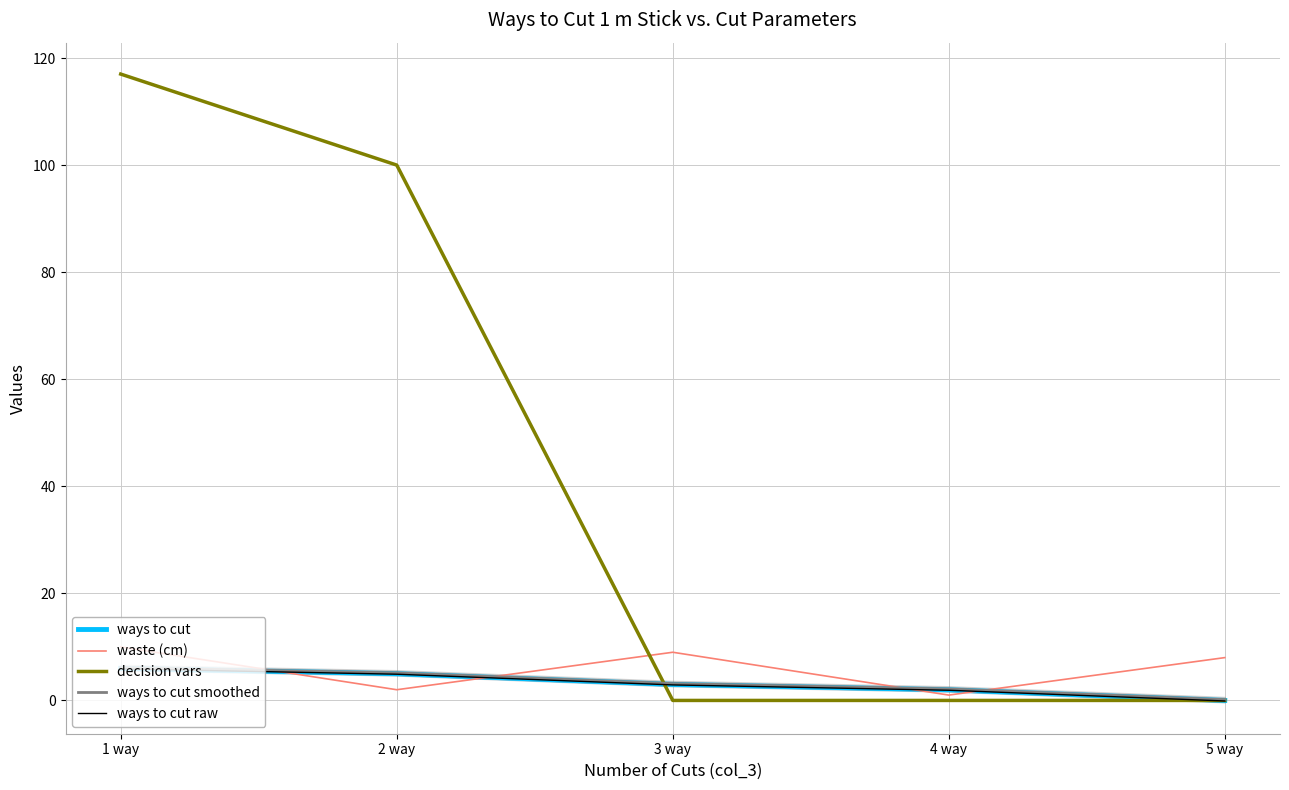

At 3 way, list the series in order from smallest to largest.

decision vars, ways to cut raw, ways to cut, ways to cut smoothed, waste (cm)